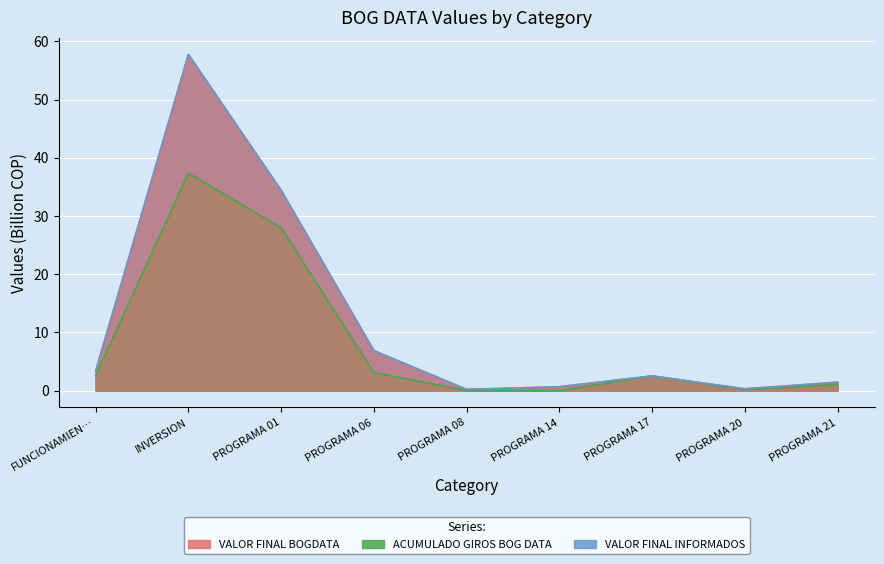

What is the total value across all series at PROGRAMA 01?

96.8